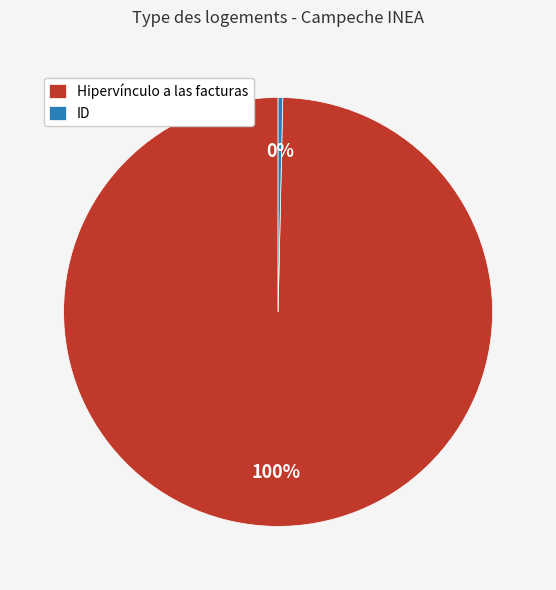

The Hipervínculo a las facturas slice represents 100% of the pie. True or false?

True